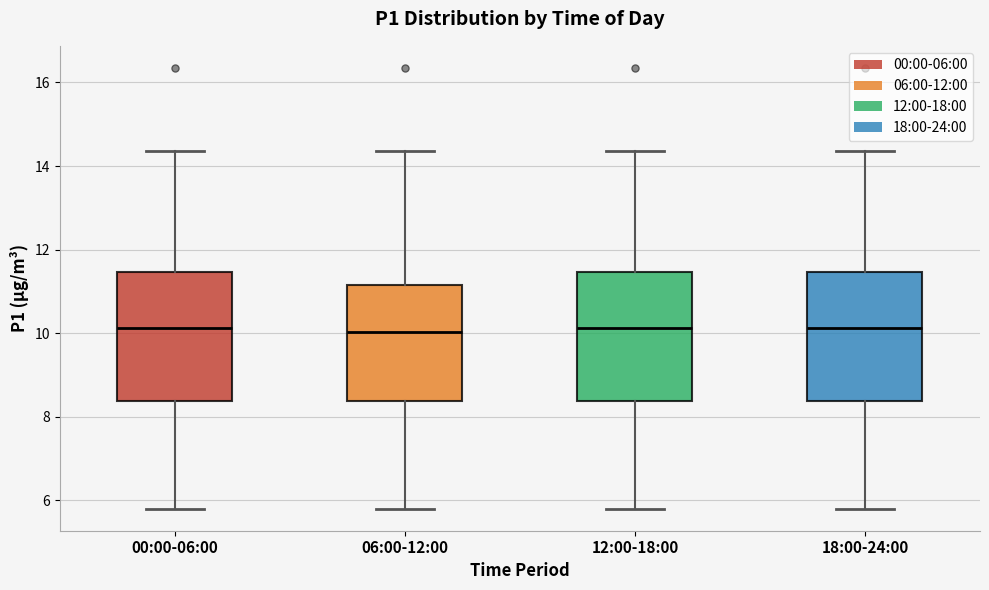

Where is the upper edge of the box for 12:00-18:00 on the y-axis? The values are not printed on the chart, so give them approximately, as read against the axis.

11.4